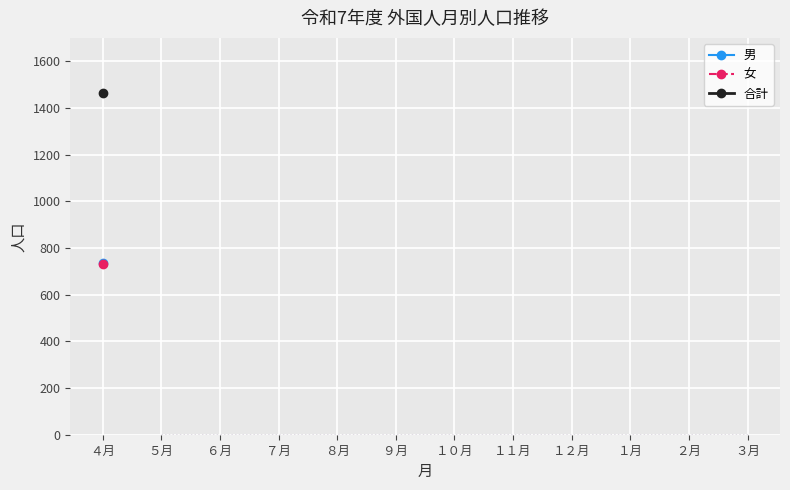

How many series are shown in this chart?

3